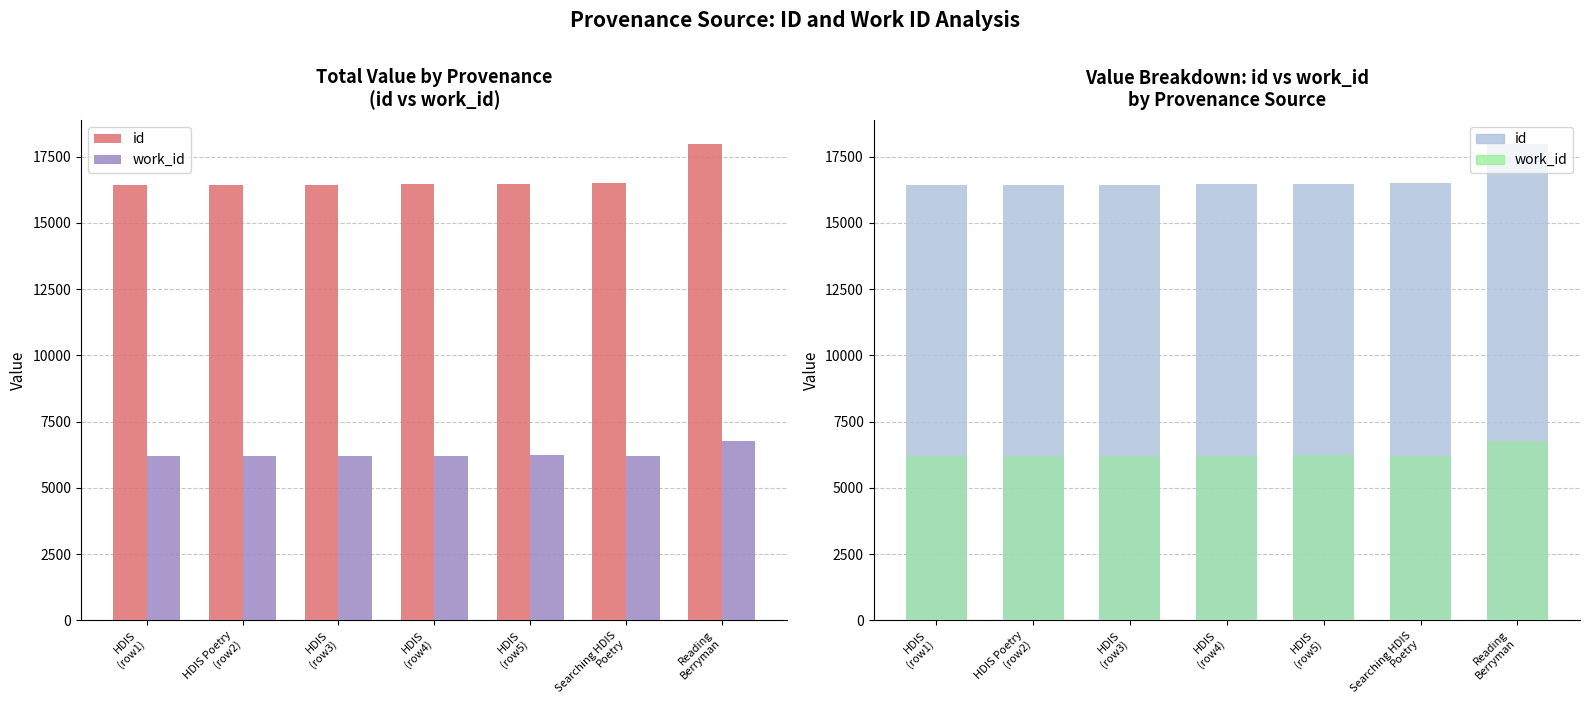

How many groups of bars are there?

7